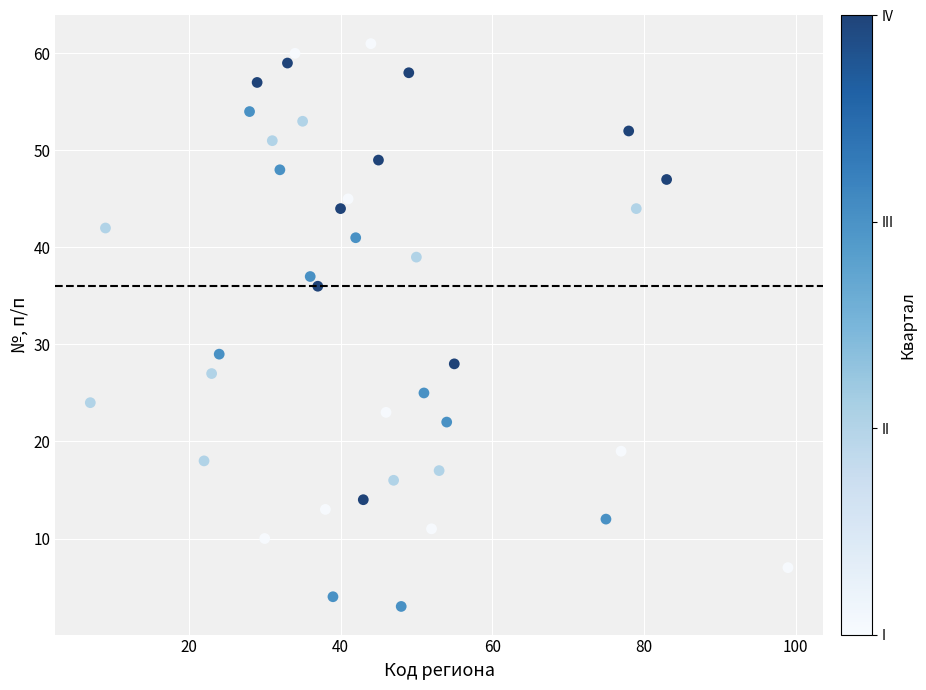

What is the range of Y values (max minus min)?

58